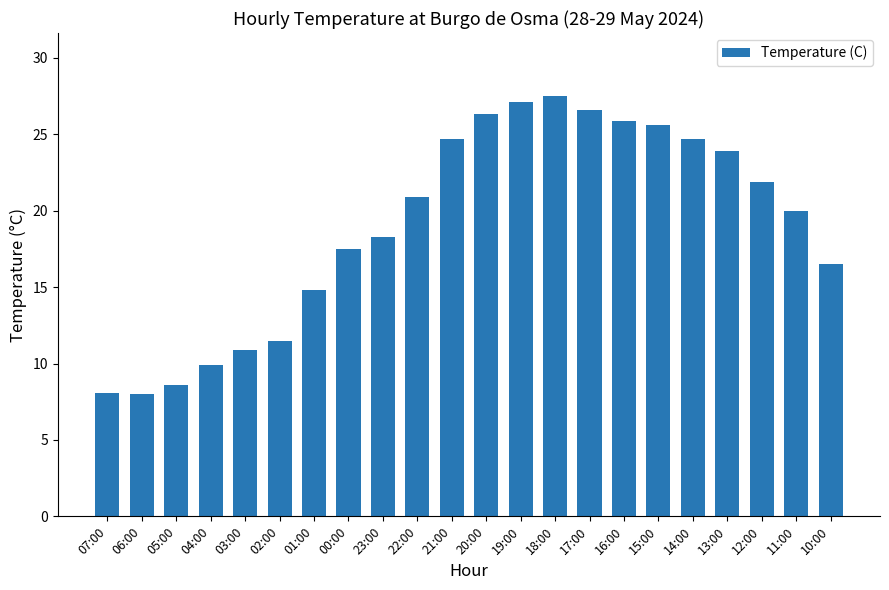

What is the sum of all values?

419.2